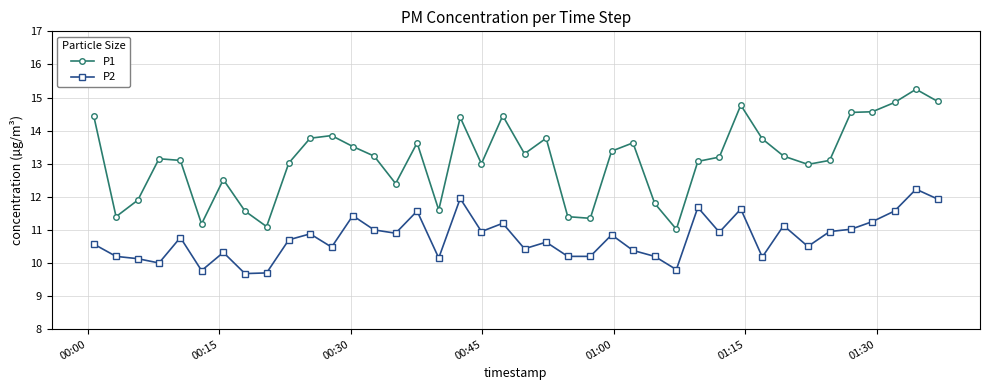

In P1, how many points are lower than both neighbors (excluding endpoints)?

10